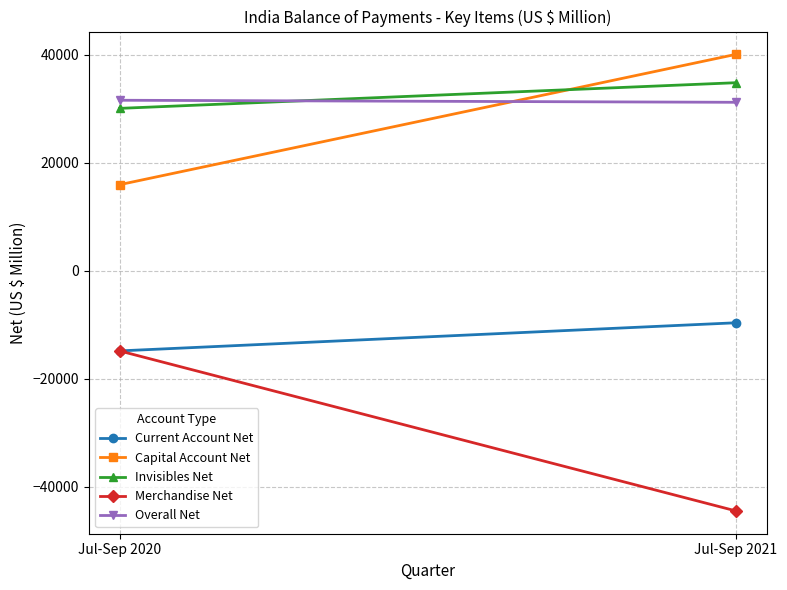

Reading left to right, extract all data points from this chart.

Current Account Net: -14816	-9611
Capital Account Net: 15943	40057
Invisibles Net: 30066	34813
Merchandise Net: -14816	-44423
Overall Net: 31568	31189